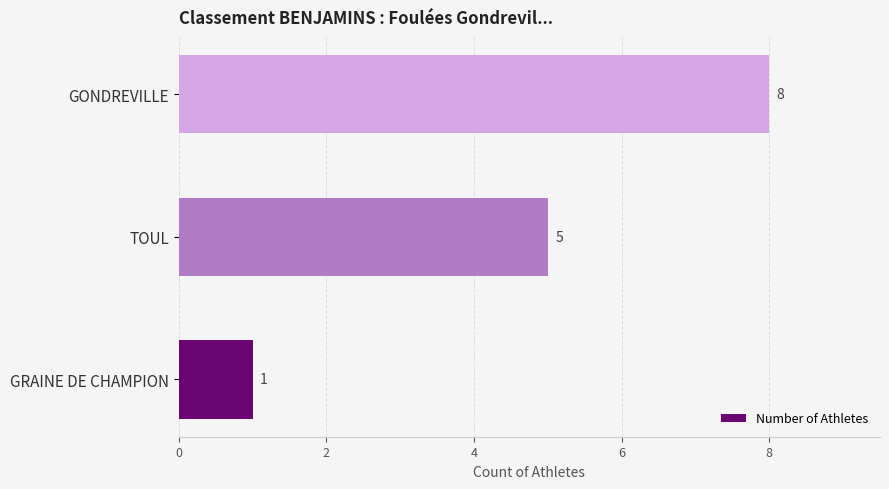

At which label is the value closest to 4?

TOUL